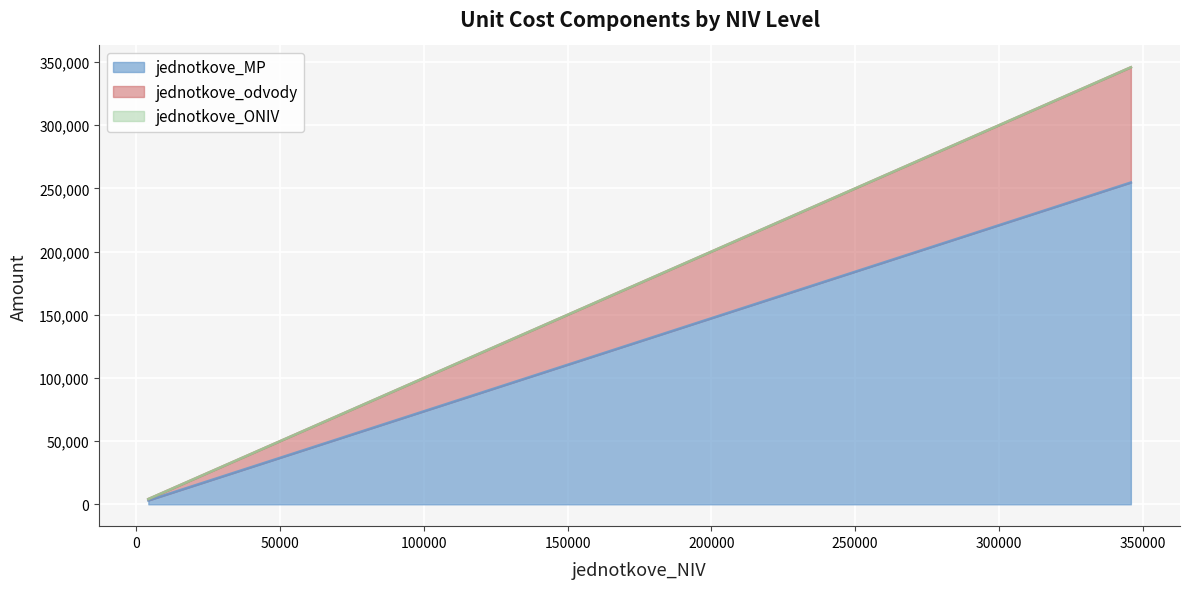

True or false: jednotkove_odvody and jednotkove_MP cross at least once.

False